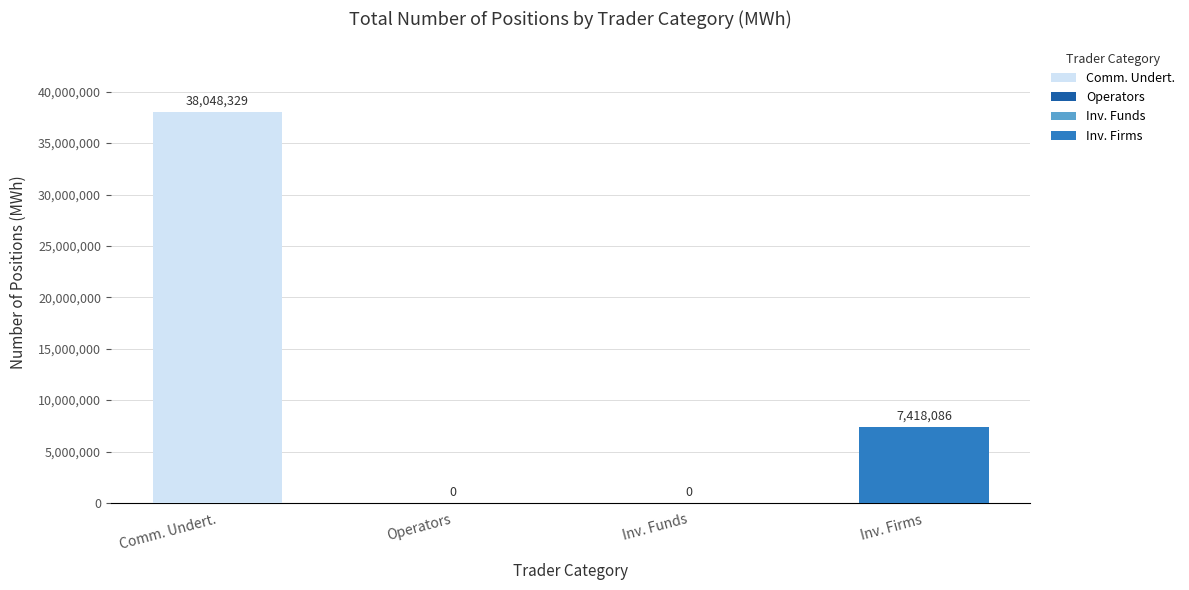

At which label does Short first exceed 5798298?

Commercial Undertakings